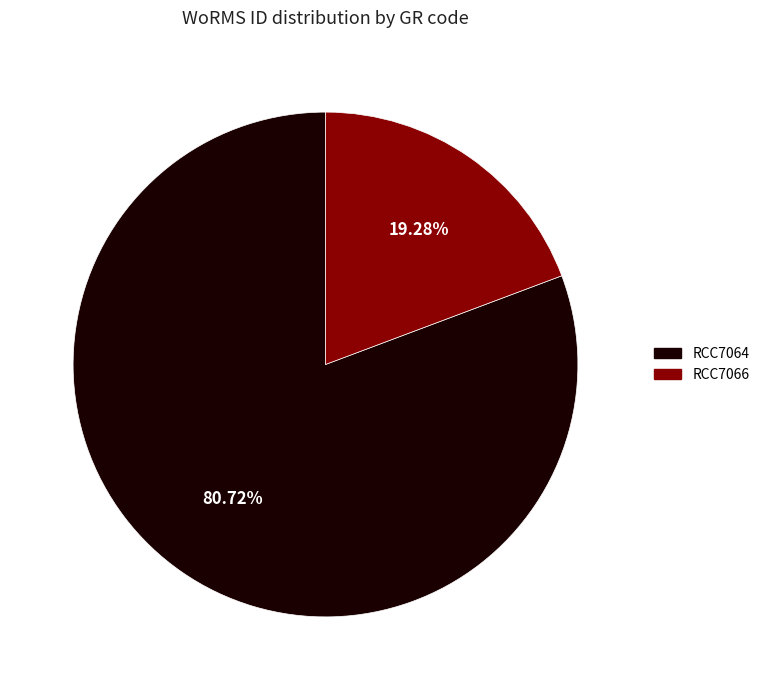

True or false: RCC7066 accounts for 19% of the total.

True